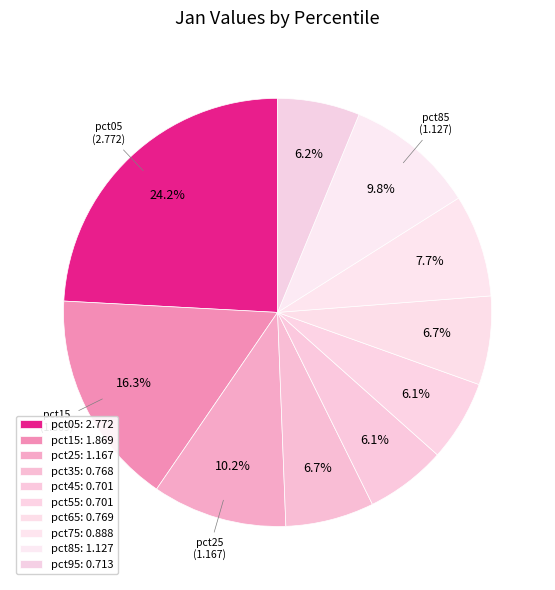

Is the sum of pct85 and pct95 greater than half?

No